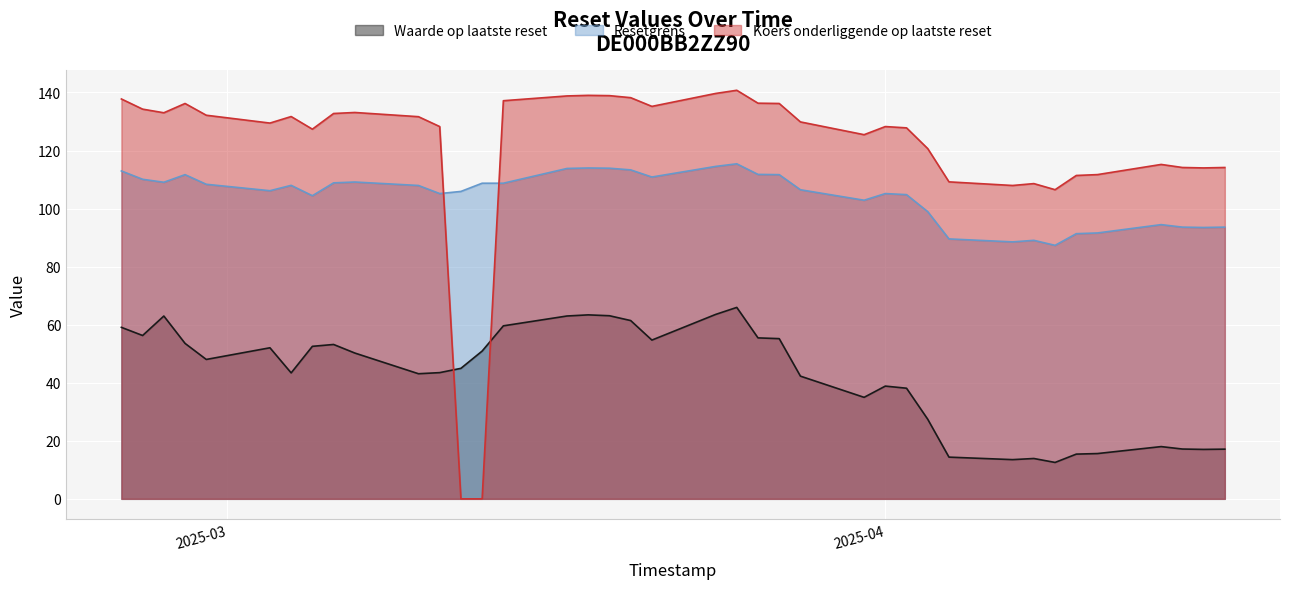

What is the total value across all series at 2025-03-25?

322.1